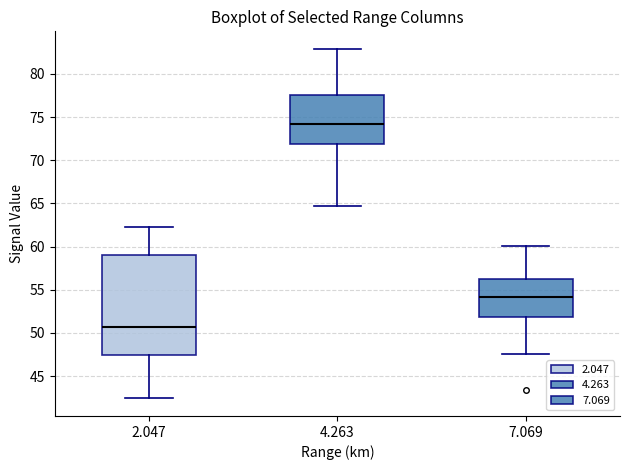

Reading left to right, read every box against the y-axis: the position of its median line, the range the box covers, and the ends of its whiskers. The values are not printed on the chart, so give them approximately, as read against the axis.

2.047: median 50.5, box 47.5 to 59.0, whiskers 42.5 to 62.5
4.263: median 74.0, box 72.0 to 77.5, whiskers 64.5 to 83.0
7.069: median 54.0, box 52.0 to 56.5, whiskers 47.5 to 60.0